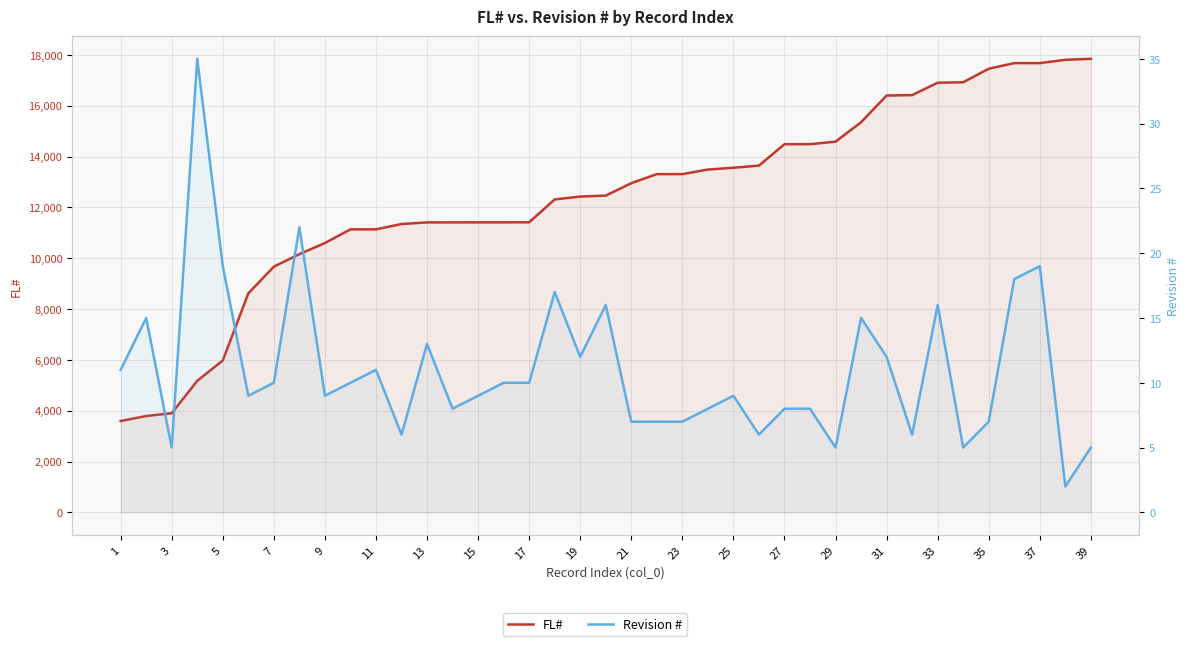

Where is the first local minimum for Revision #?

3